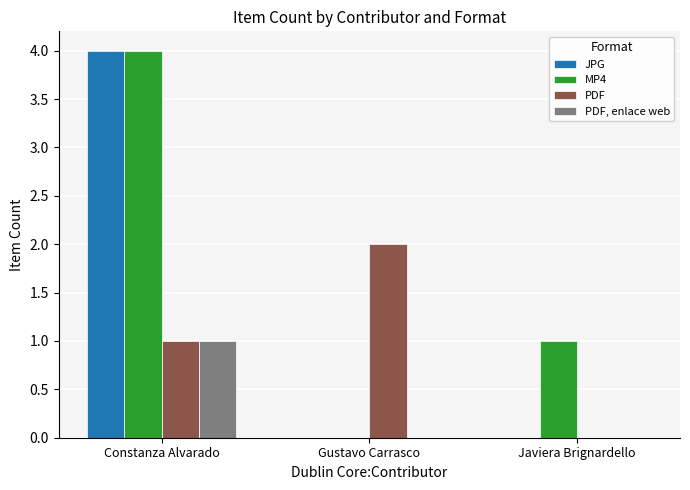

At which category does the chart reach its peak across all series?

Constanza Alvarado